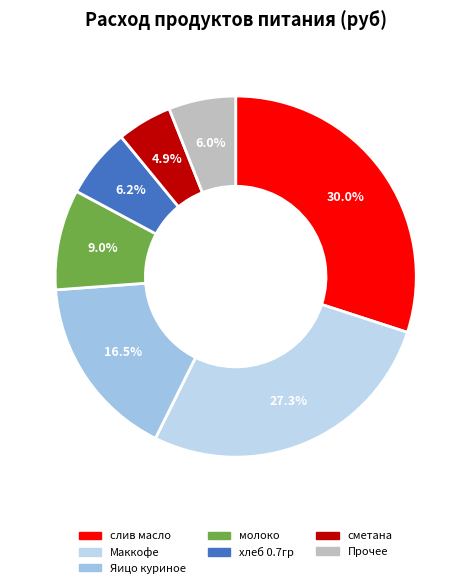

How much of the chart is everything except хлеб 0.7гр?

93.8%